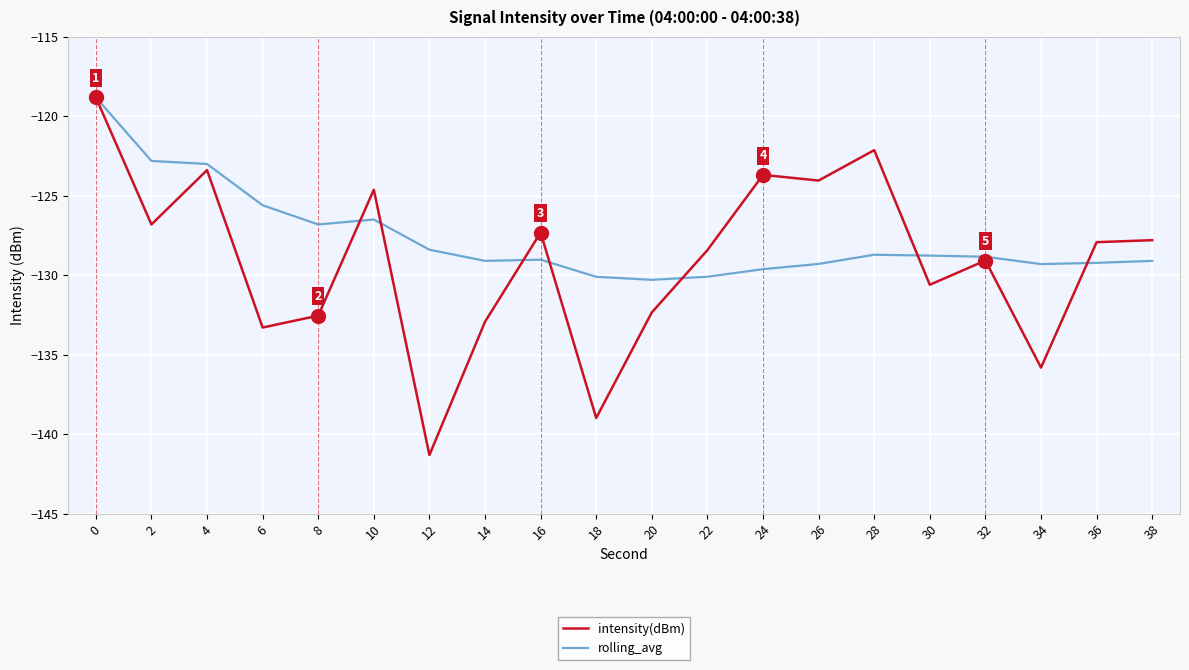

At how many categories does at least one series exceed -122?

1